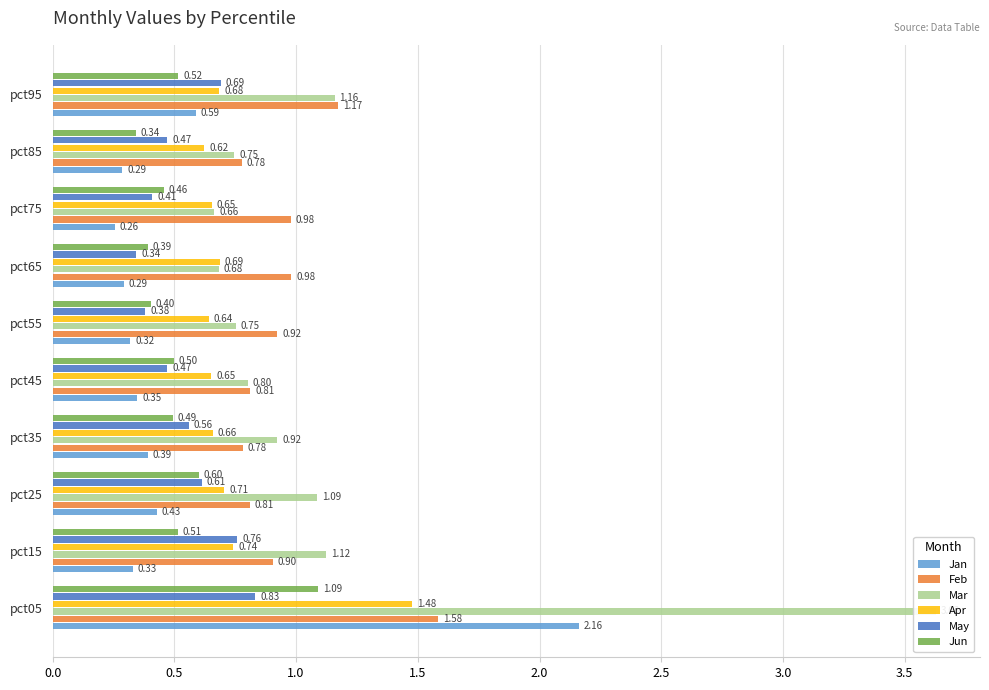

Is it true that May equals 1.1 at pct25?

False